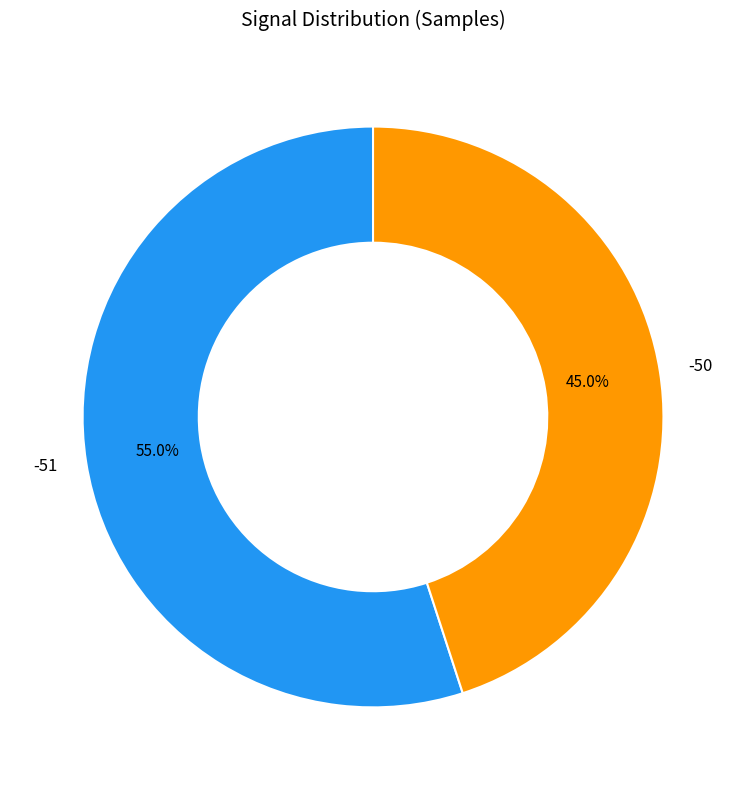

To the nearest percent, what portion does -51 represent?

55%